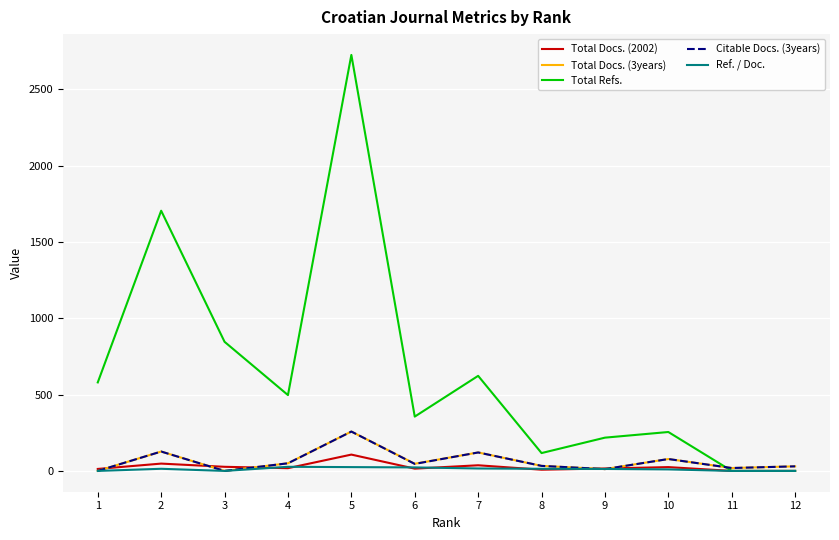

How many values in the Total Docs. (3years) series are below 47?

6